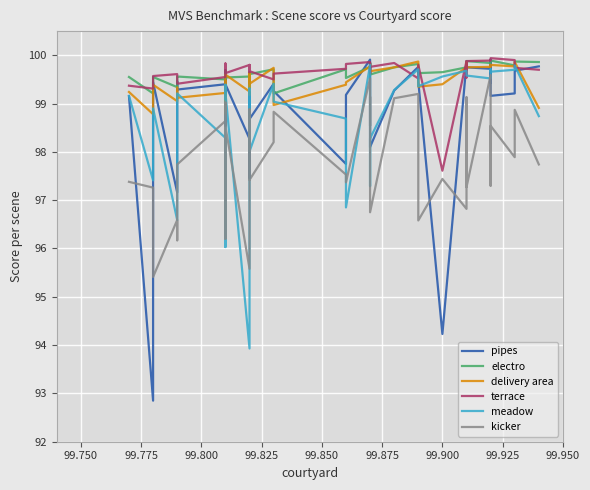

How many times do delivery area and meadow cross each other?

8